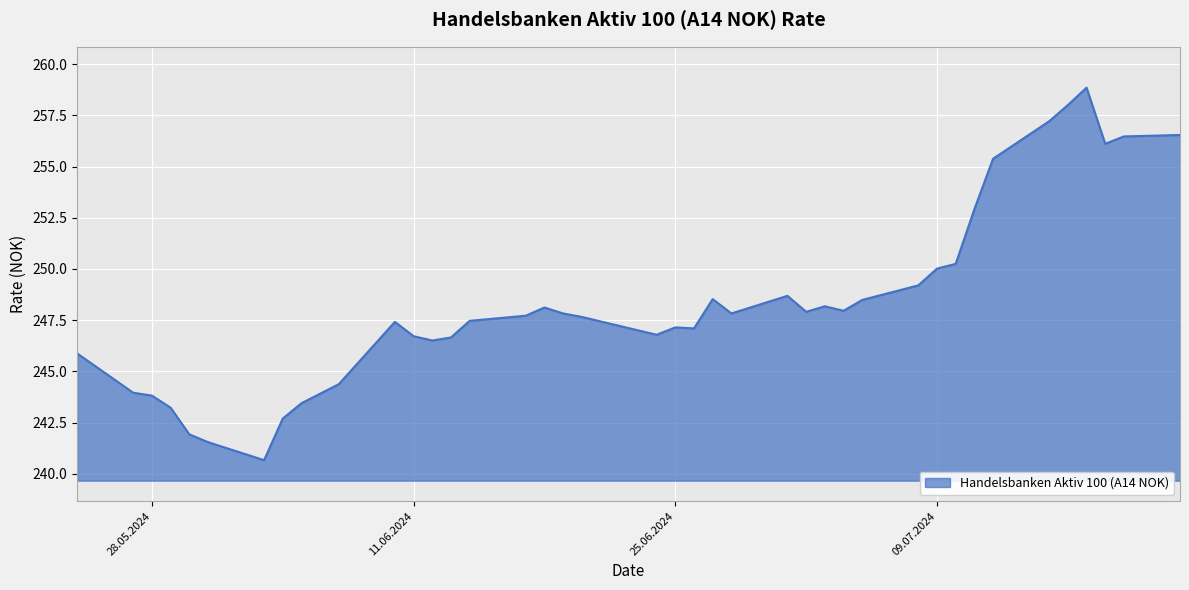

What is the difference between the maximum and minimum values?

18.2